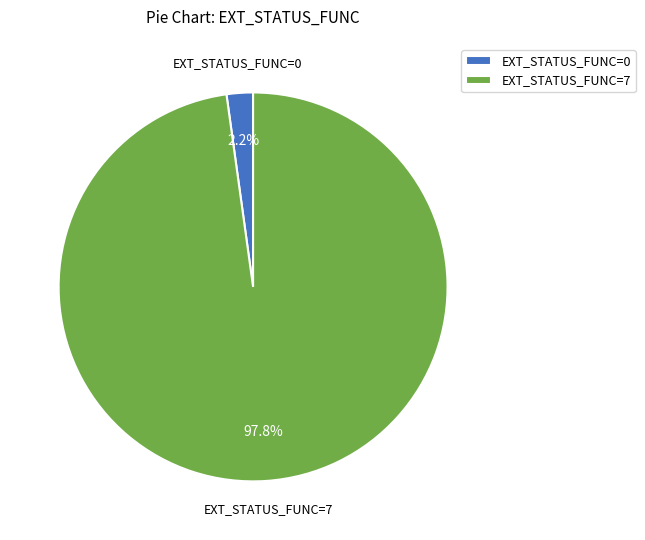

Which slice is the smallest?

EXT_STATUS_FUNC=0